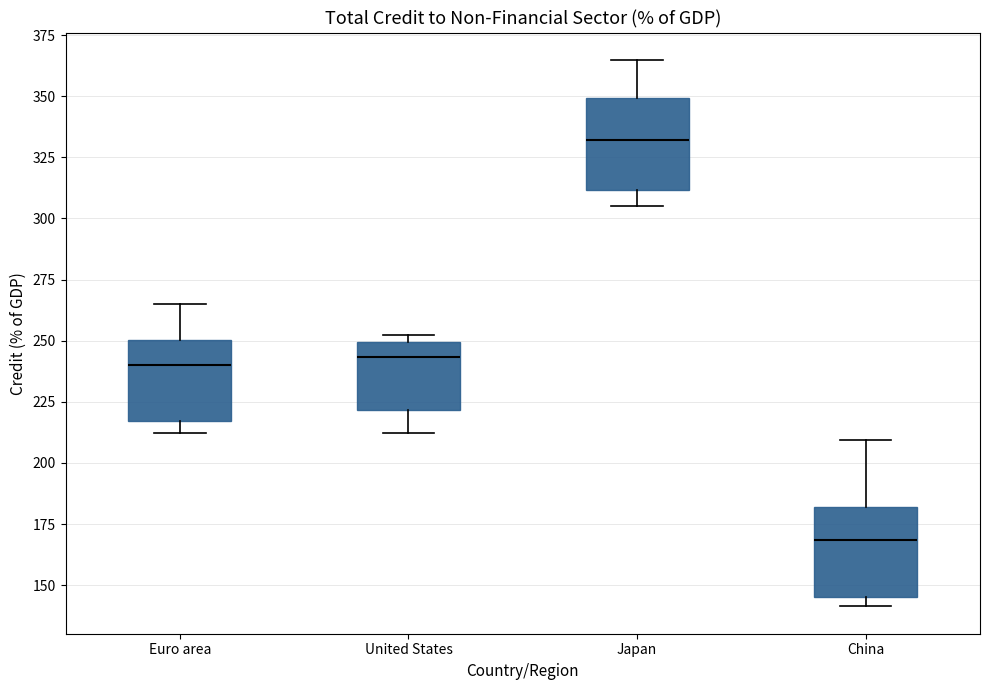

Reading left to right, read every box against the y-axis: the position of its median line, the range the box covers, and the ends of its whiskers. The values are not printed on the chart, so give them approximately, as read against the axis.

Euro area: median 240, box 215 to 250, whiskers 210 to 265
United States: median 245, box 220 to 250, whiskers 210 to 255
Japan: median 330, box 310 to 350, whiskers 305 to 365
China: median 170, box 145 to 180, whiskers 140 to 210